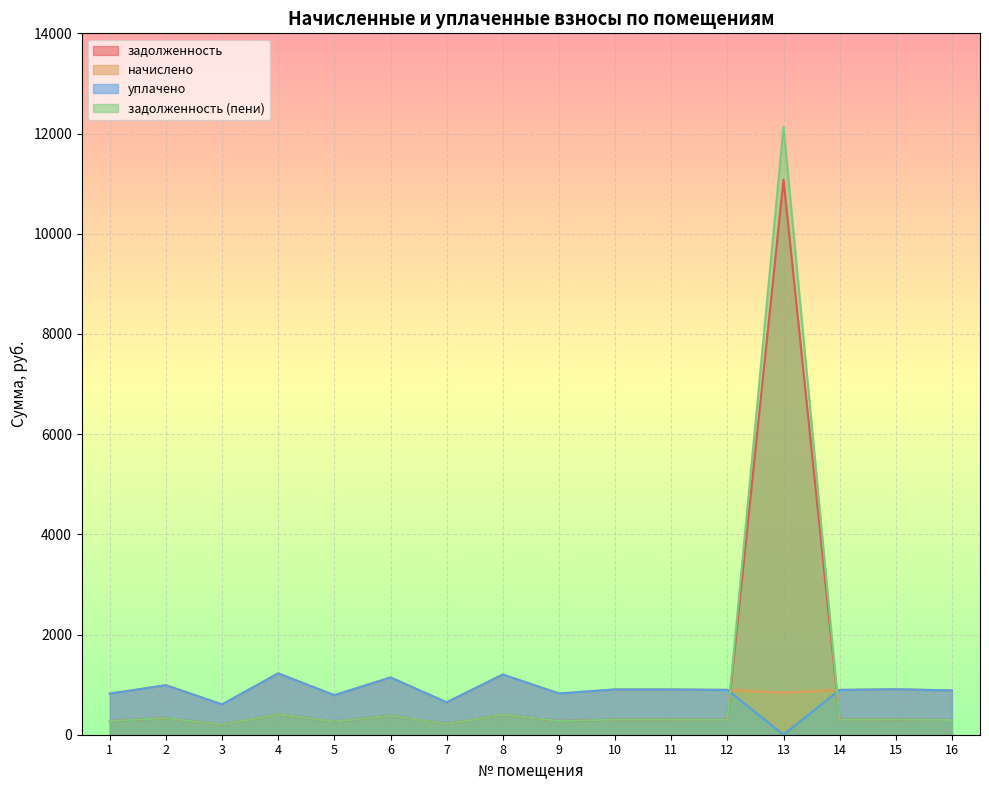

Reading left to right, extract all data points from this chart.

задолженность: 273.6	329.0	201.6	408.2	262.8	380.9	215.3	400.3	274.3	301.0	301.0	298.1	11079.2	298.1	302.4	294.5
начислено: 820.8	987.1	604.8	1224.7	788.4	1142.6	645.8	1201.0	823.0	902.9	902.9	894.2	838.1	894.2	907.2	883.4
уплачено: 820.8	987.1	604.8	1224.7	788.4	1142.6	645.8	1201.0	823.0	902.9	902.9	894.2	0.0	894.2	907.2	883.4
задолженность (пени): 273.6	329.0	201.6	408.2	262.8	380.9	215.3	400.3	274.3	301.0	301.0	298.1	12134.4	298.1	302.4	294.5